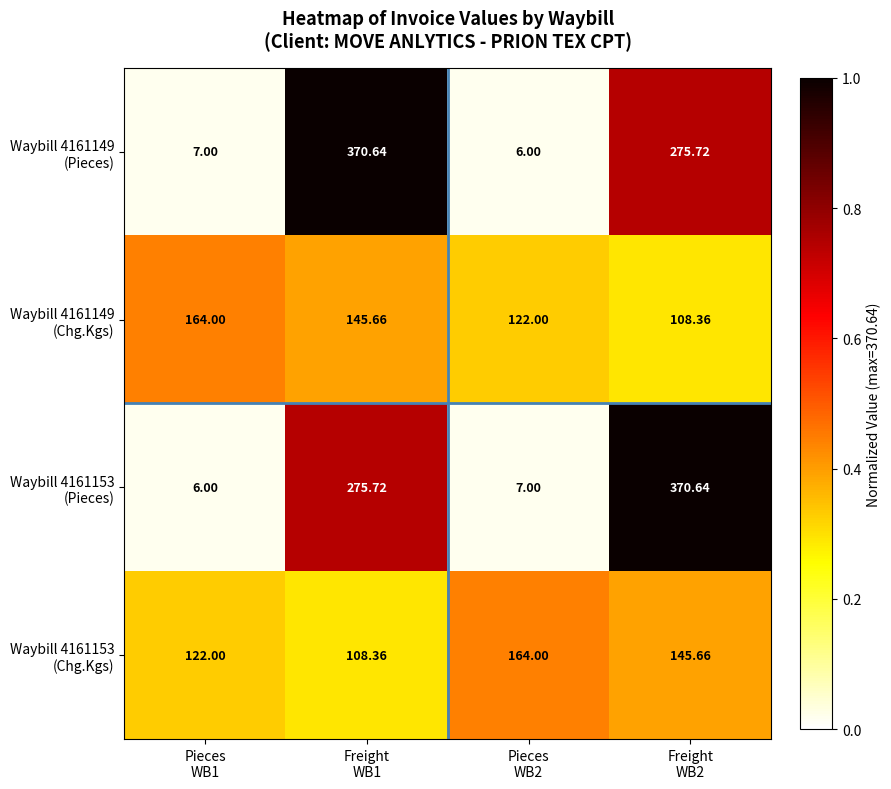

At which category is the sum across all series the highest?

Freight
WB1